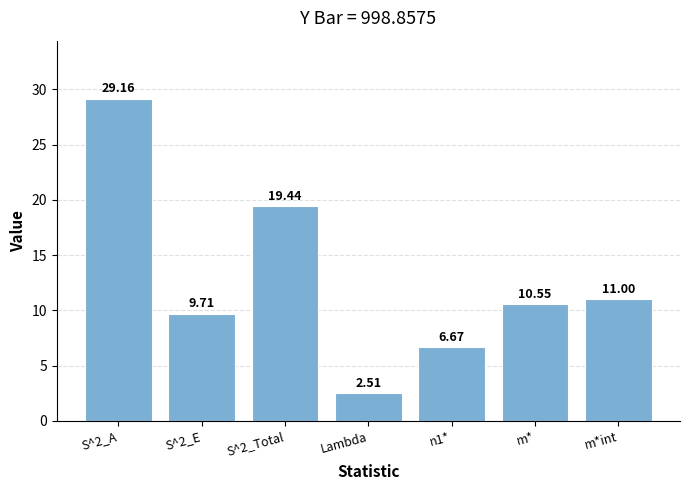

Rank the categories by value from highest to lowest.

S^2_A, S^2_Total, m*int, m*, S^2_E, n1*, Lambda